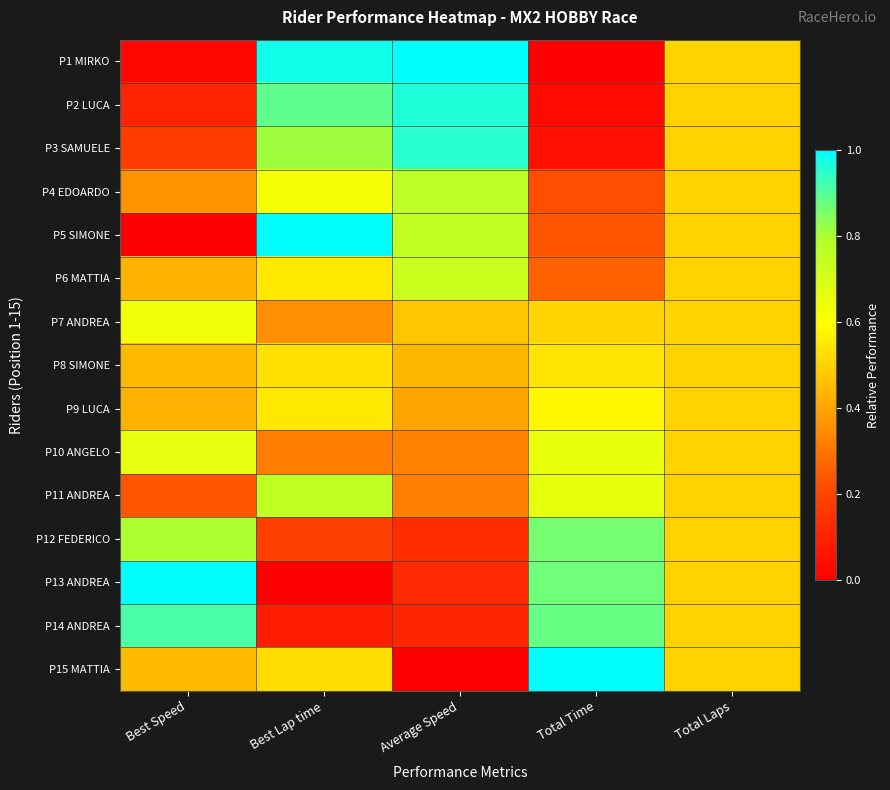

Reading right to left, transcribe all the data shown in this chart.

P1 MIRKO: Total Laps=0.5	Total Time=0.0	Average Speed=1.0	Best Lap time=1.0	Best Speed=0.0
P2 LUCA: Total Laps=0.5	Total Time=0.0	Average Speed=1.0	Best Lap time=0.9	Best Speed=0.1
P3 SAMUELE: Total Laps=0.5	Total Time=0.0	Average Speed=0.9	Best Lap time=0.8	Best Speed=0.2
P4 EDOARDO: Total Laps=0.5	Total Time=0.2	Average Speed=0.8	Best Lap time=0.6	Best Speed=0.4
P5 SIMONE: Total Laps=0.5	Total Time=0.2	Average Speed=0.7	Best Lap time=1.0	Best Speed=0.0
P6 MATTIA: Total Laps=0.5	Total Time=0.3	Average Speed=0.7	Best Lap time=0.5	Best Speed=0.4
P7 ANDREA: Total Laps=0.5	Total Time=0.5	Average Speed=0.5	Best Lap time=0.4	Best Speed=0.6
P8 SIMONE: Total Laps=0.5	Total Time=0.5	Average Speed=0.4	Best Lap time=0.5	Best Speed=0.4
P9 LUCA: Total Laps=0.5	Total Time=0.6	Average Speed=0.4	Best Lap time=0.6	Best Speed=0.4
P10 ANGELO: Total Laps=0.5	Total Time=0.7	Average Speed=0.3	Best Lap time=0.3	Best Speed=0.7
P11 ANDREA: Total Laps=0.5	Total Time=0.7	Average Speed=0.3	Best Lap time=0.8	Best Speed=0.2
P12 FEDERICO: Total Laps=0.5	Total Time=0.9	Average Speed=0.1	Best Lap time=0.2	Best Speed=0.8
P13 ANDREA: Total Laps=0.5	Total Time=0.9	Average Speed=0.1	Best Lap time=0.0	Best Speed=1.0
P14 ANDREA: Total Laps=0.5	Total Time=0.9	Average Speed=0.1	Best Lap time=0.1	Best Speed=0.9
P15 MATTIA: Total Laps=0.5	Total Time=1.0	Average Speed=0.0	Best Lap time=0.5	Best Speed=0.5